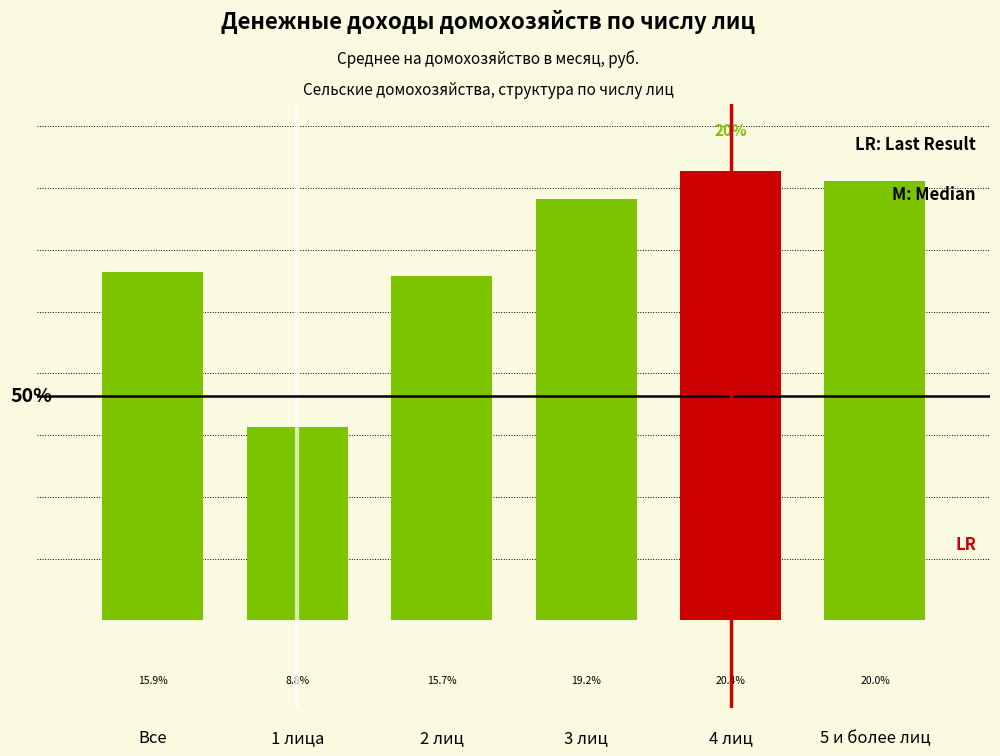

List the labels in order of value, largest first.

4 лиц, 5 и более лиц, 3 лиц, Все, 2 лиц, 1 лица